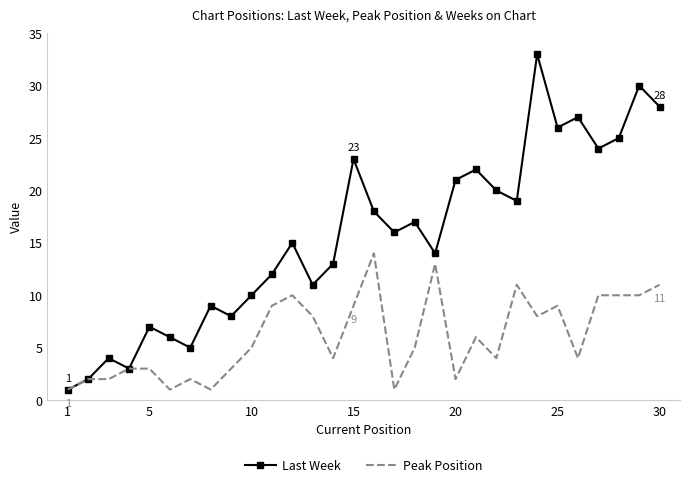

Which series has the largest total across all categories?

Last Week